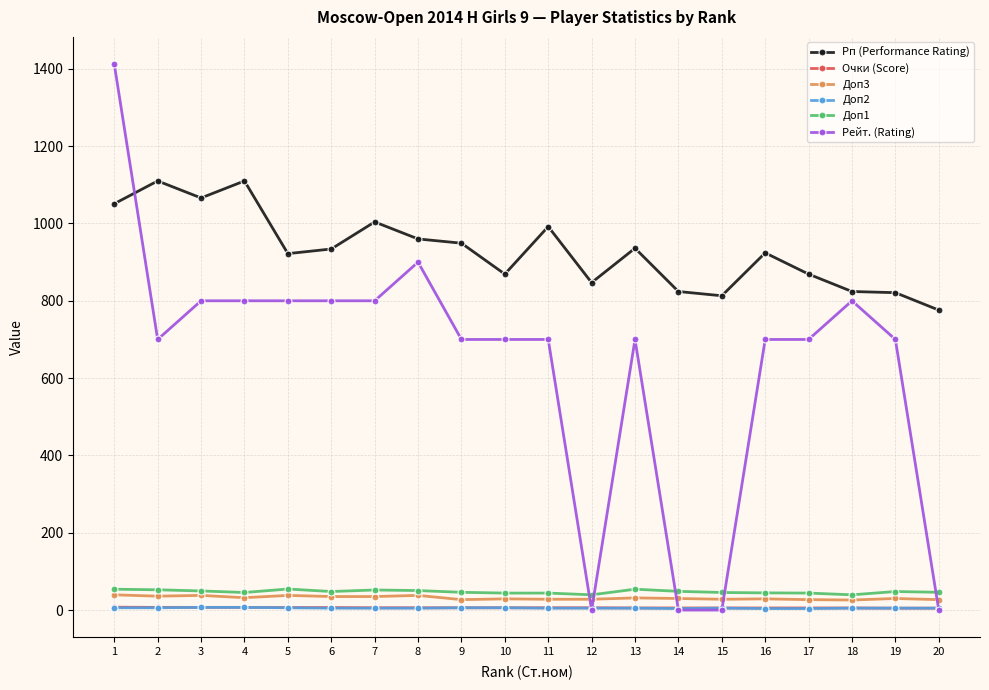

Which series has the widest spread of values?

Рейт. (Rating)